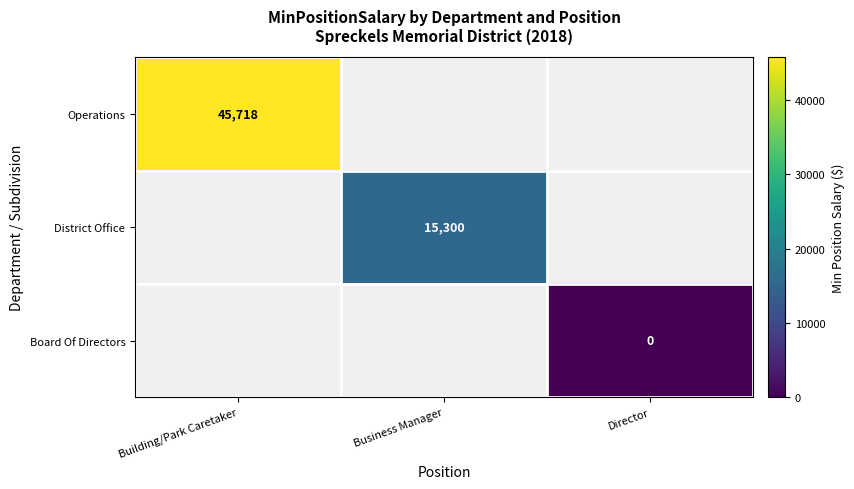

At which label does Operations reach its peak?

Building/Park Caretaker